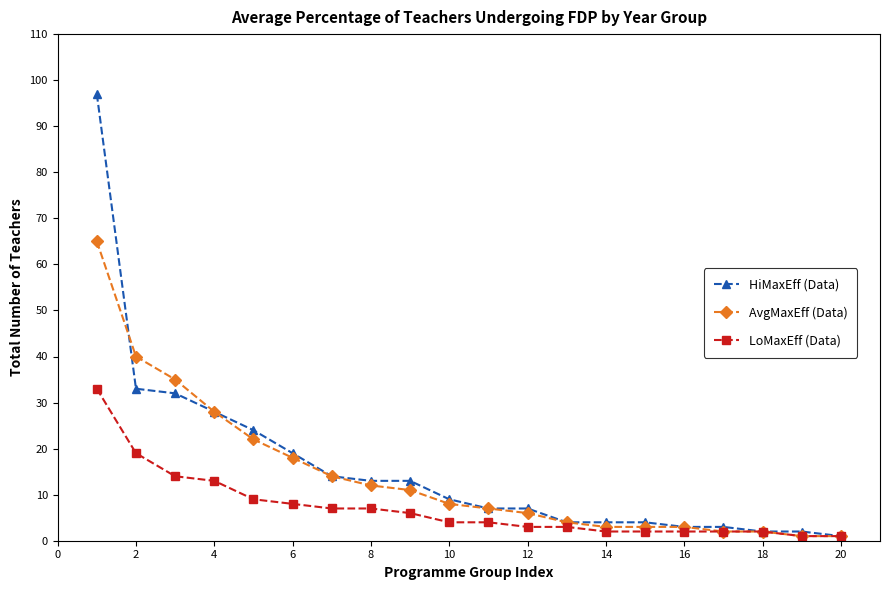

What is the maximum value shown in the chart?

97